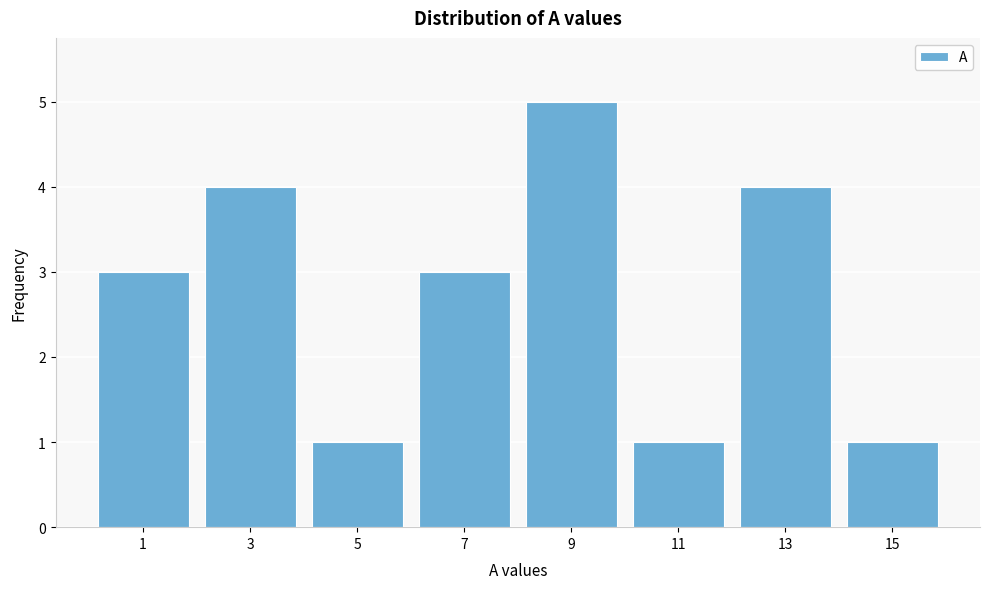

Reading left to right, transcribe all the data shown in this chart.

1=3	3=4	5=1	7=3	9=5	11=1	13=4	15=1